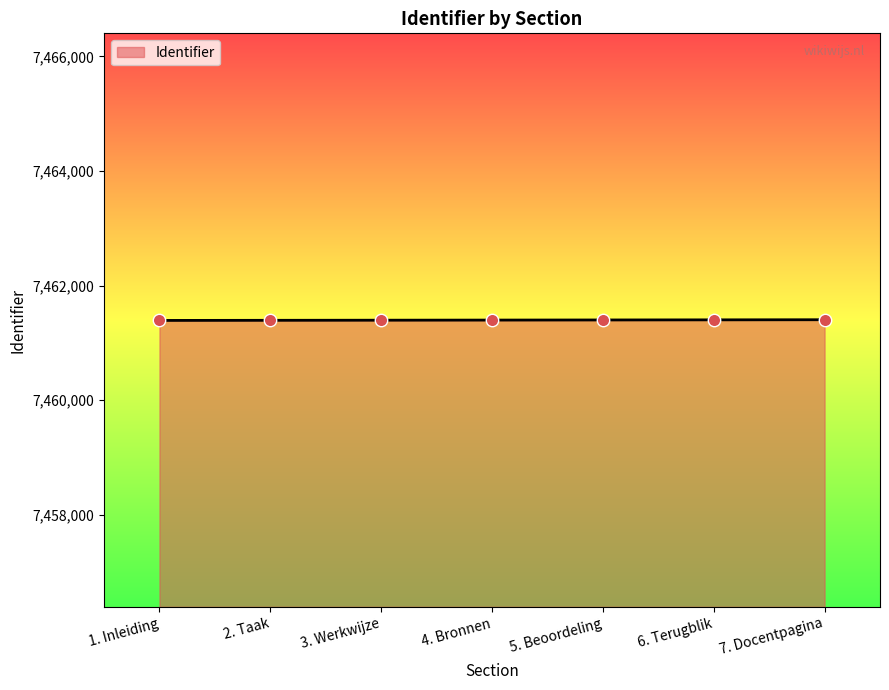

What is the ratio of the value at 2. Taak to the value at 1. Inleiding?

1.0